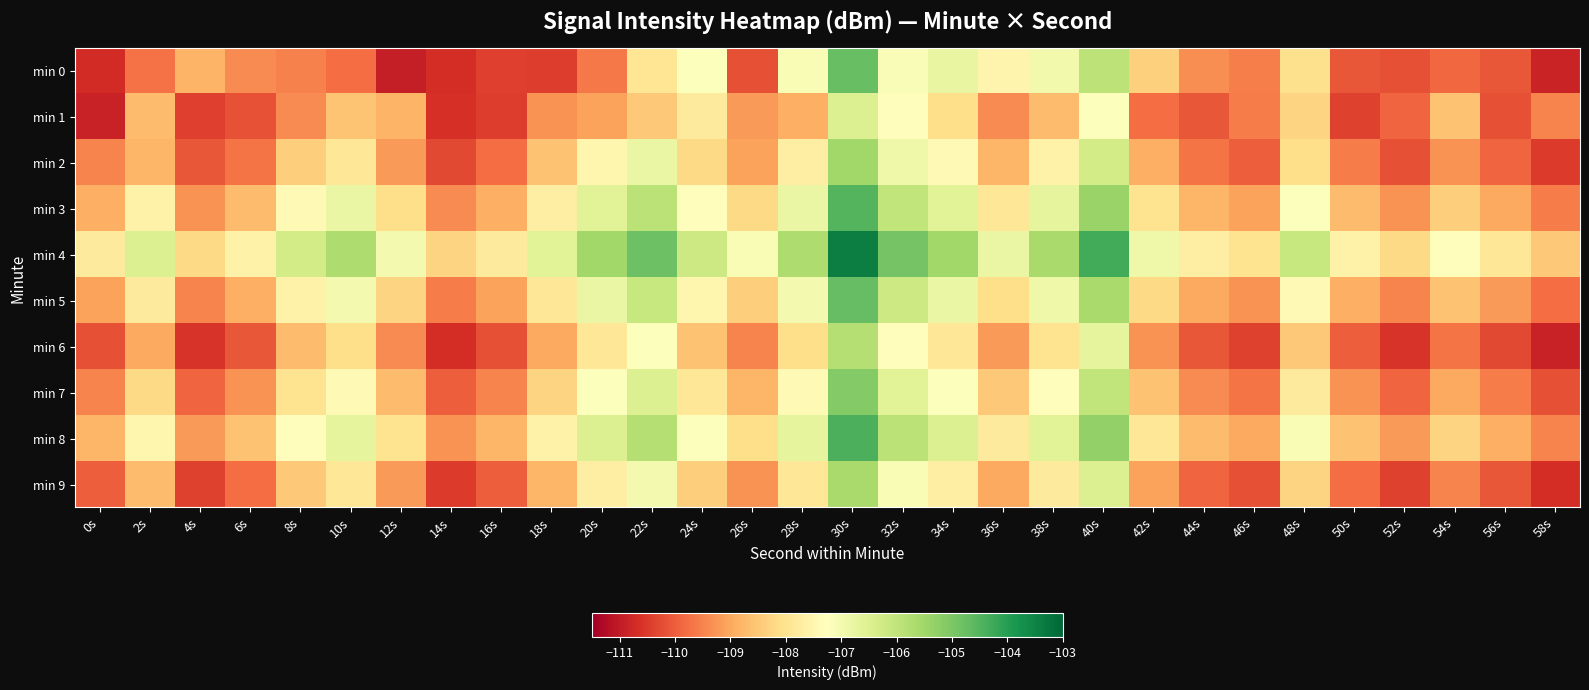

At which category is the sum across all series the highest?

30s